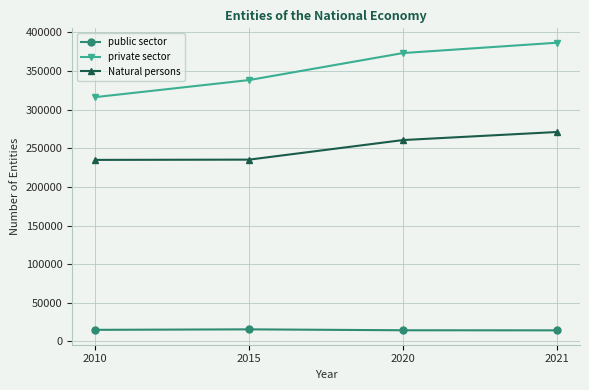

Is it true that public sector equals 14429 at 2020?

True